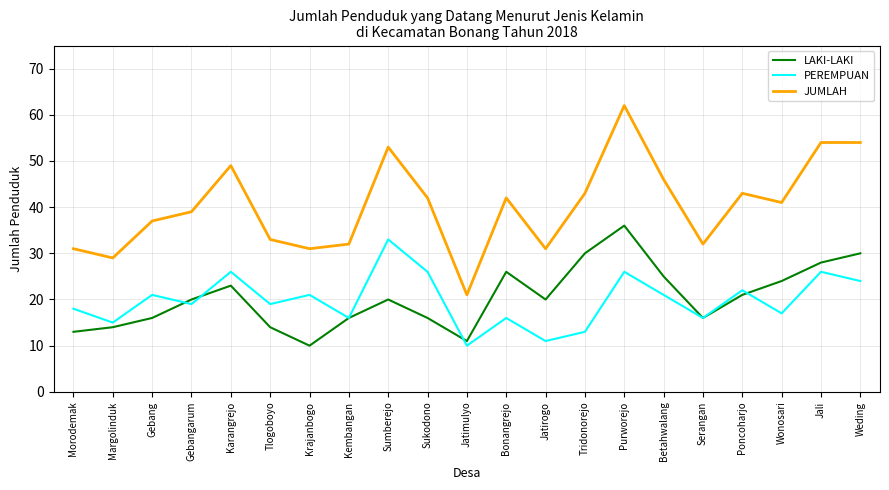

The PEREMPUAN series shows 21 at Krajanbogo. True or false?

True